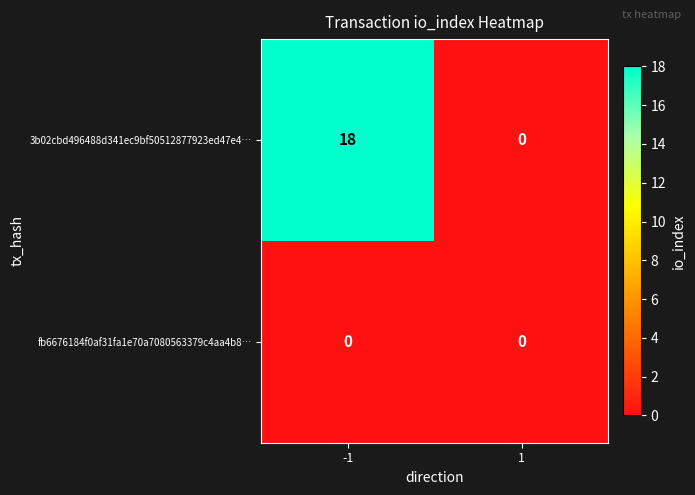

What is the difference between the 3b02cbd496488d341ec9bf50512877923ed47e4… values at 1 and -1?

18